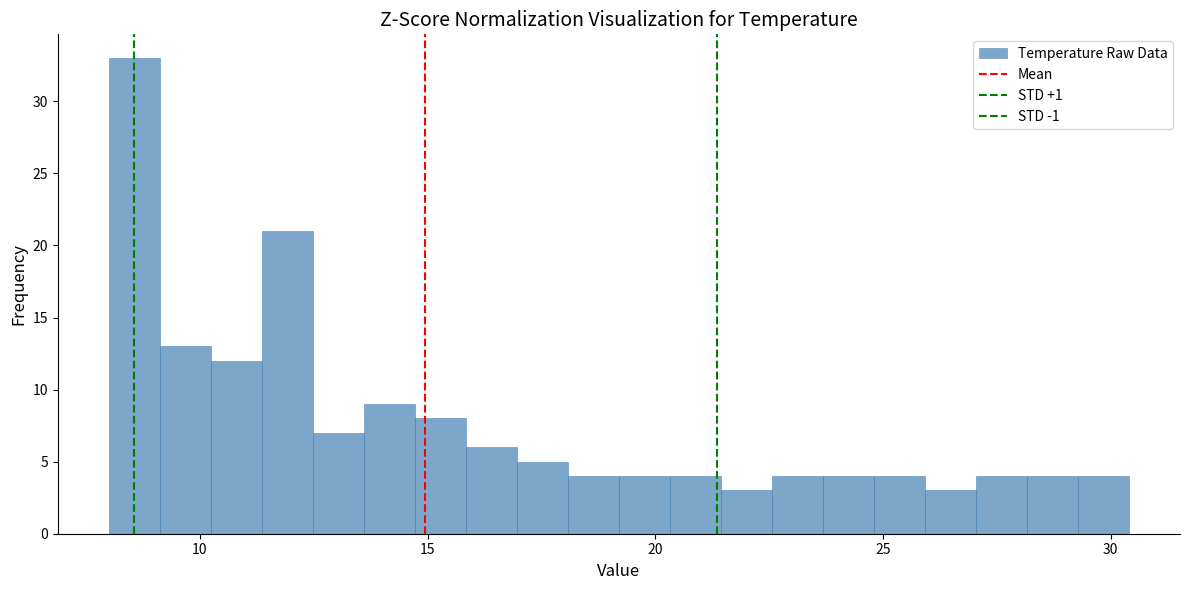

Read against the x-axis, roughly where is the centre of the tallest bar?

8.5